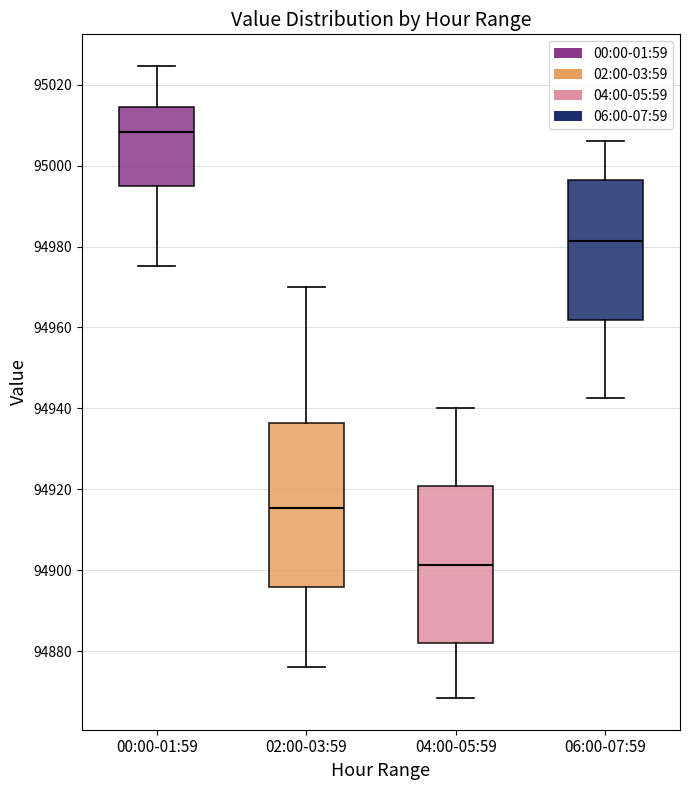

Where does the median line of the box for 02:00-03:59 sit on the y-axis? The values are not printed on the chart, so give them approximately, as read against the axis.

94916